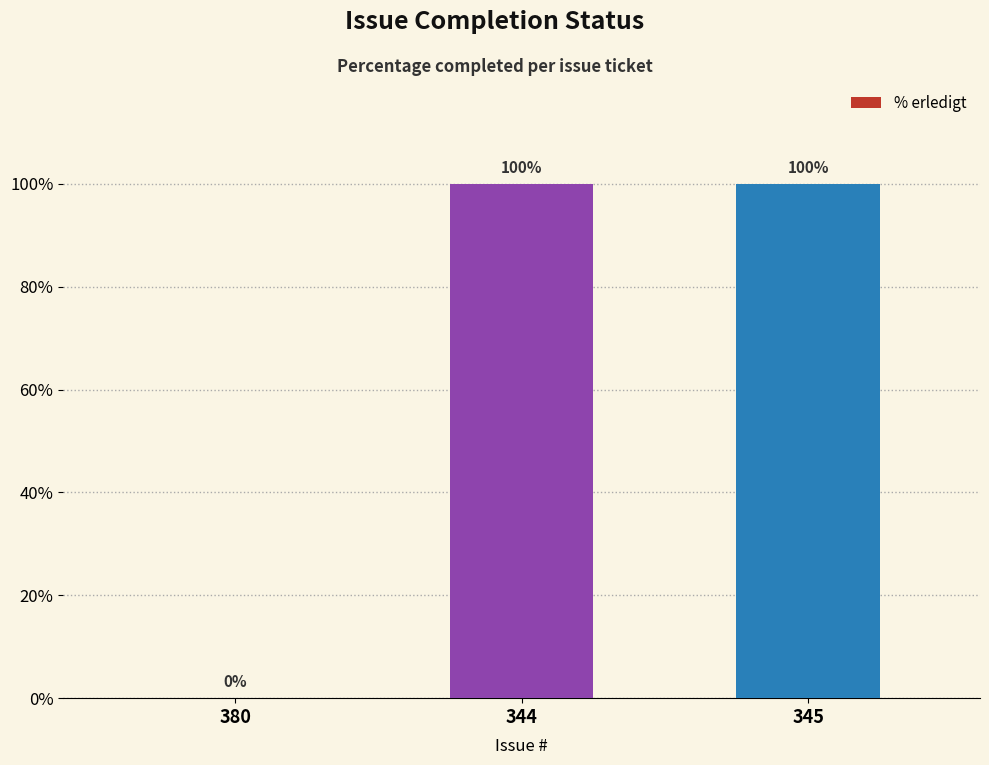

How many positive values are there?

2